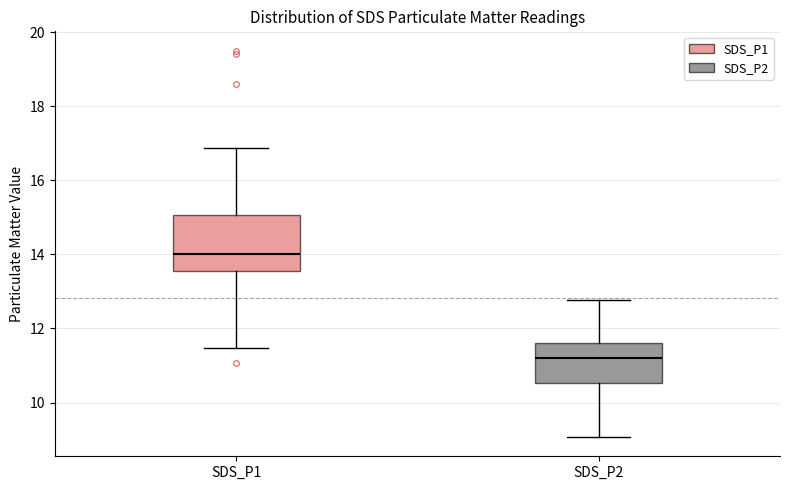

Which box's median line is the highest?

SDS_P1